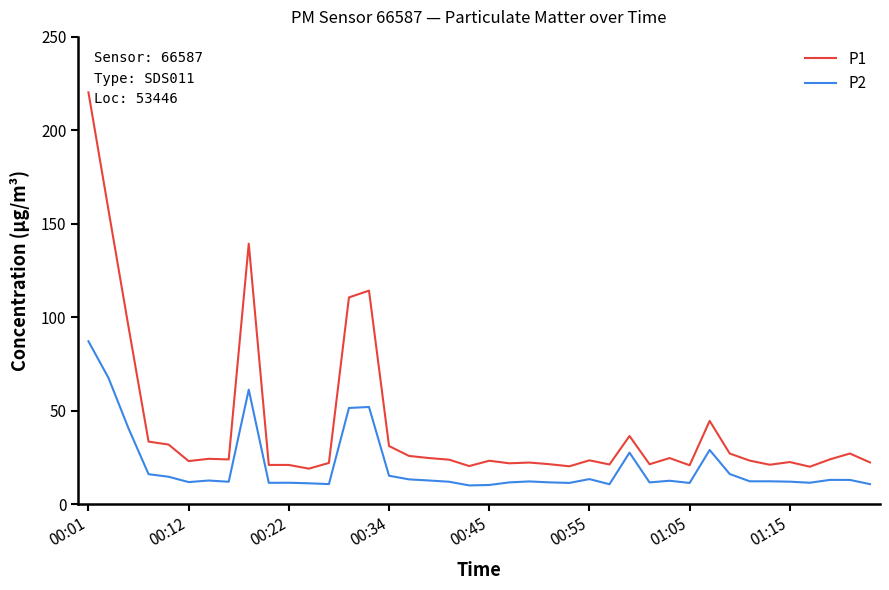

What is the highest value of the P1 series?

220.3